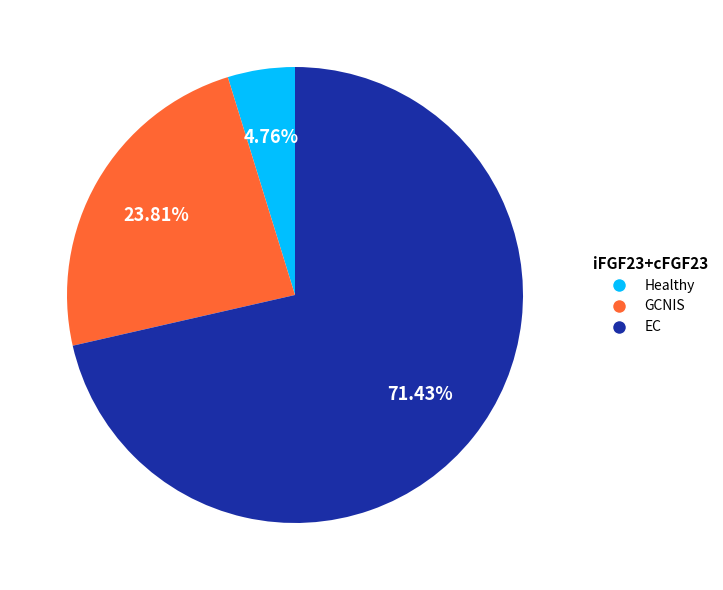

To the nearest percent, what portion does Healthy represent?

5%